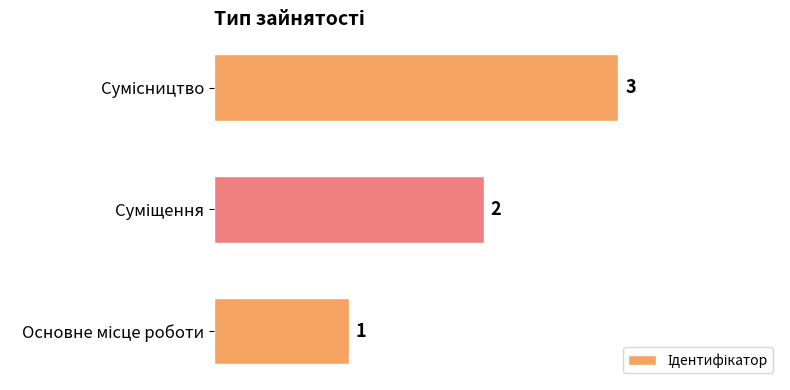

What is the sum of all values?

6